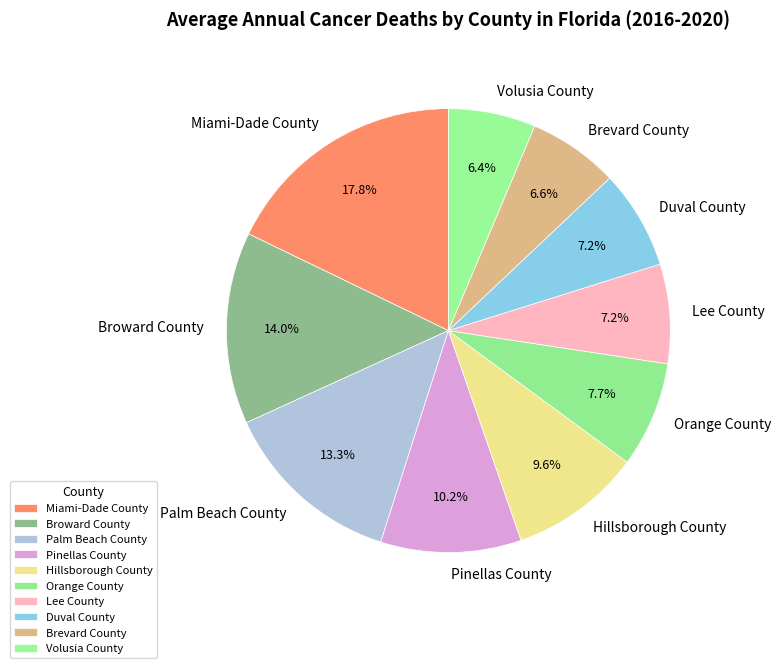

What percentage is NOT represented by Broward County?

86.0%